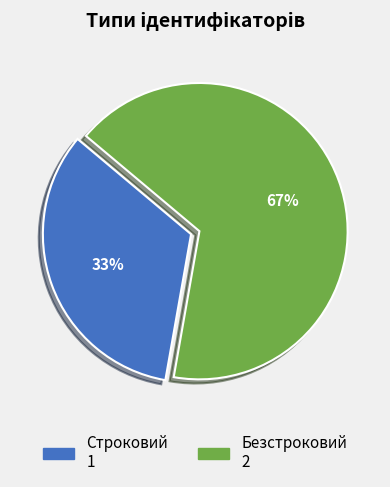

To the nearest percent, what is the combined percentage of Безстроковий and Строковий?

100%